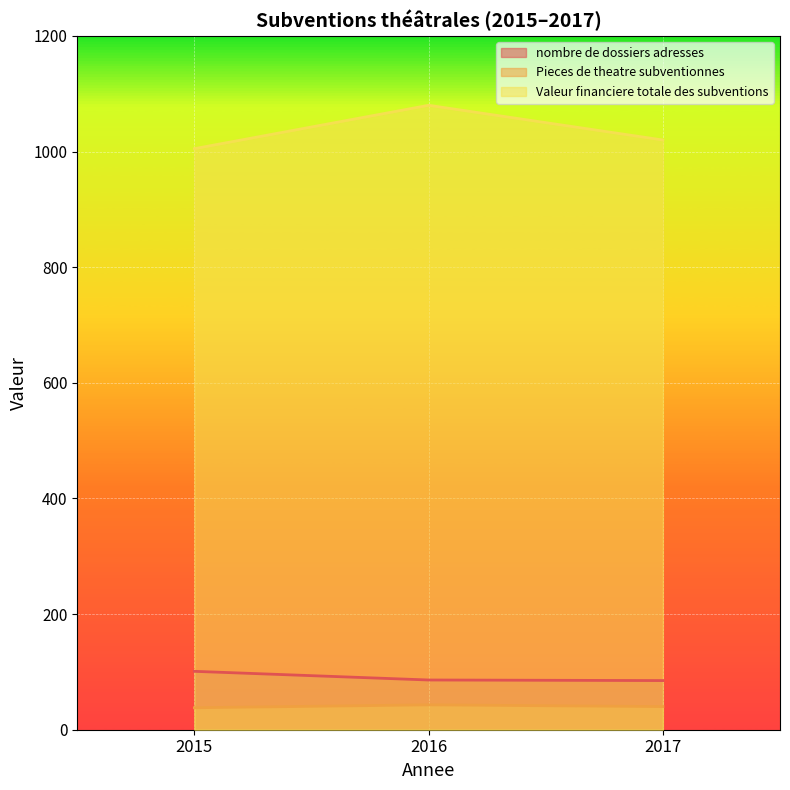

Does the chart display data point markers on the line(s)?

No